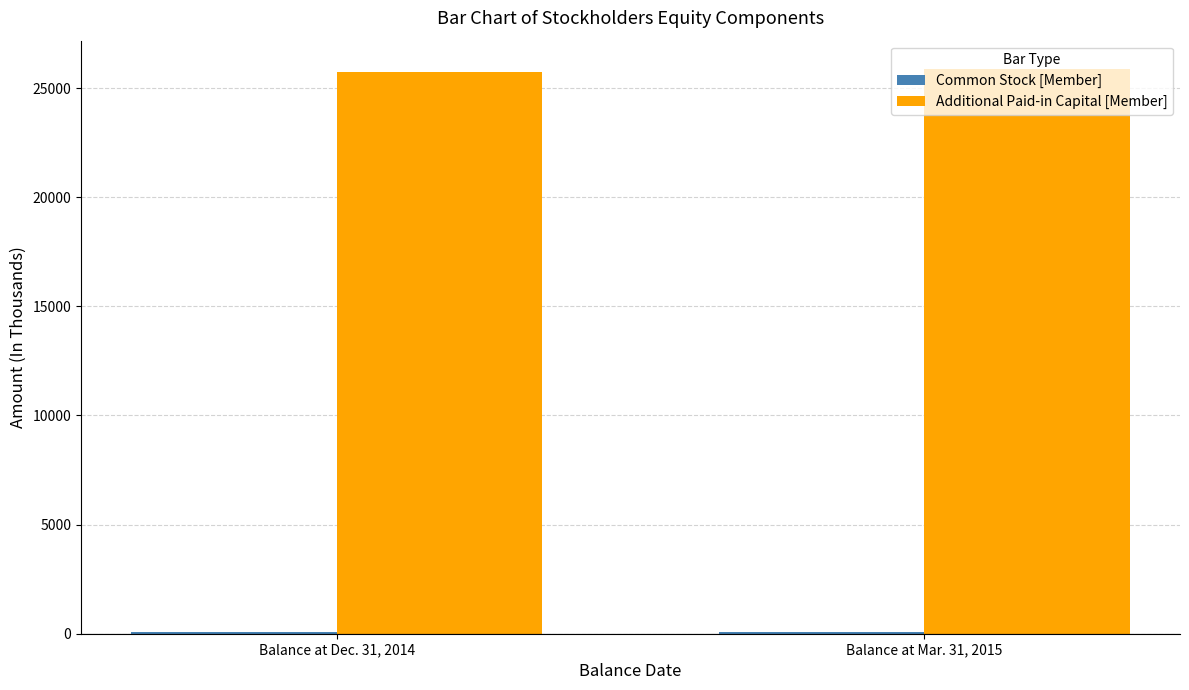

What is the highest value of the Additional Paid-in Capital [Member] series?

25878